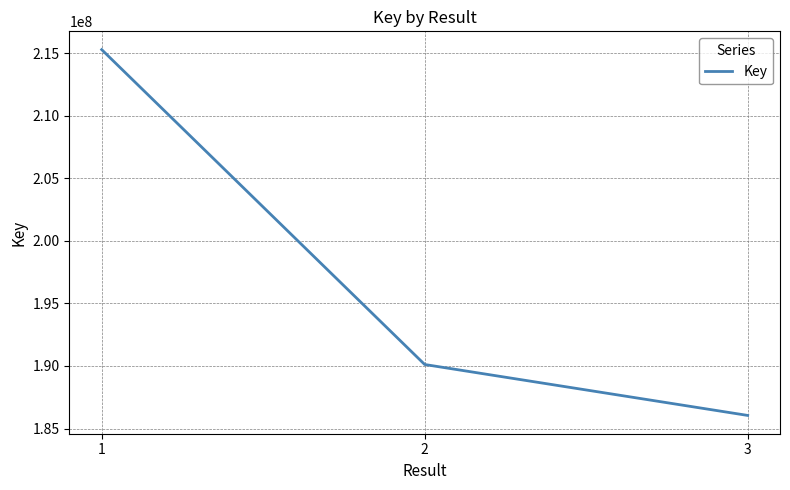

How many lines are shown in the chart?

1